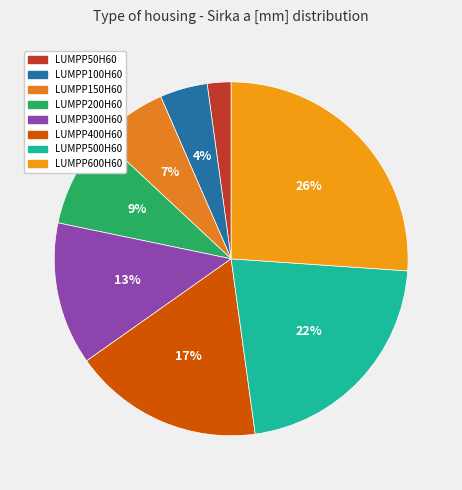

Which slice is the smallest?

LUMPP50H60